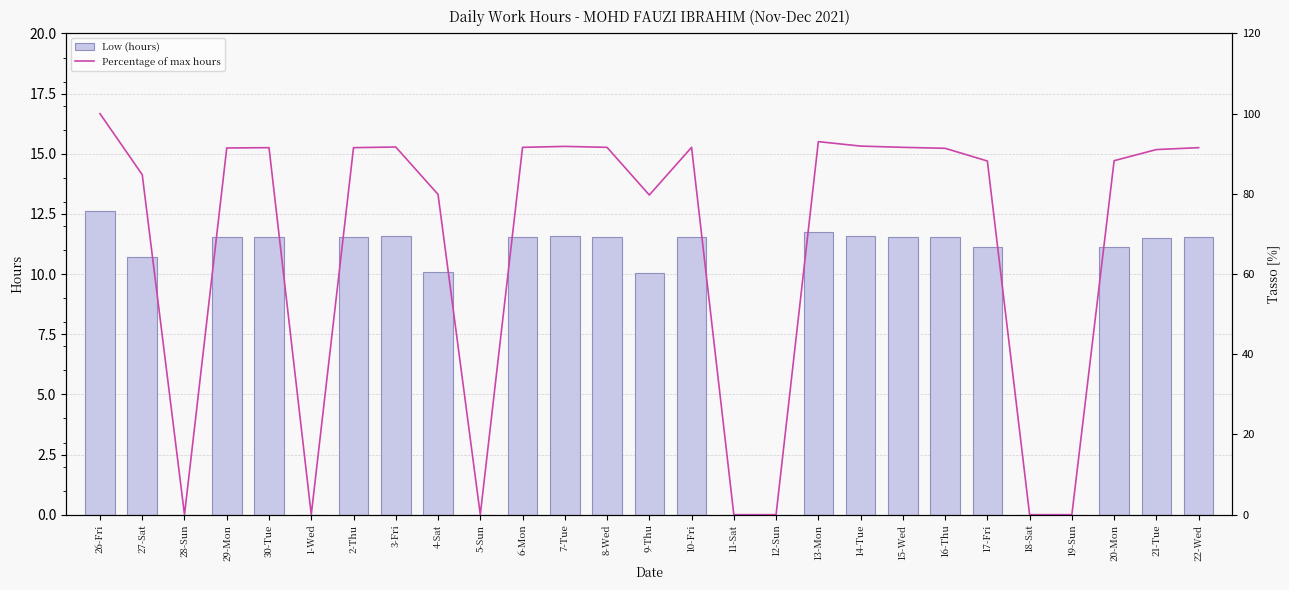

Between 30-Tue and 19-Sun, which series saw the biggest shift?

Percentage of max hours